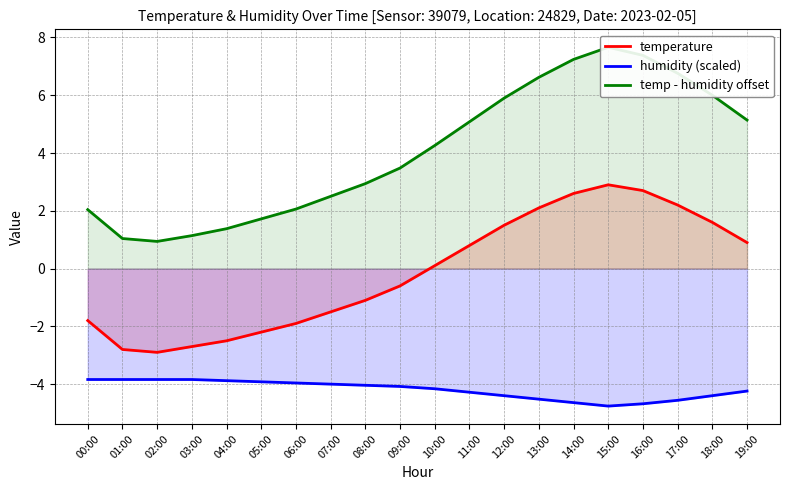

The value of humidity (scaled) at 00:00 is -1.2. True or false?

False